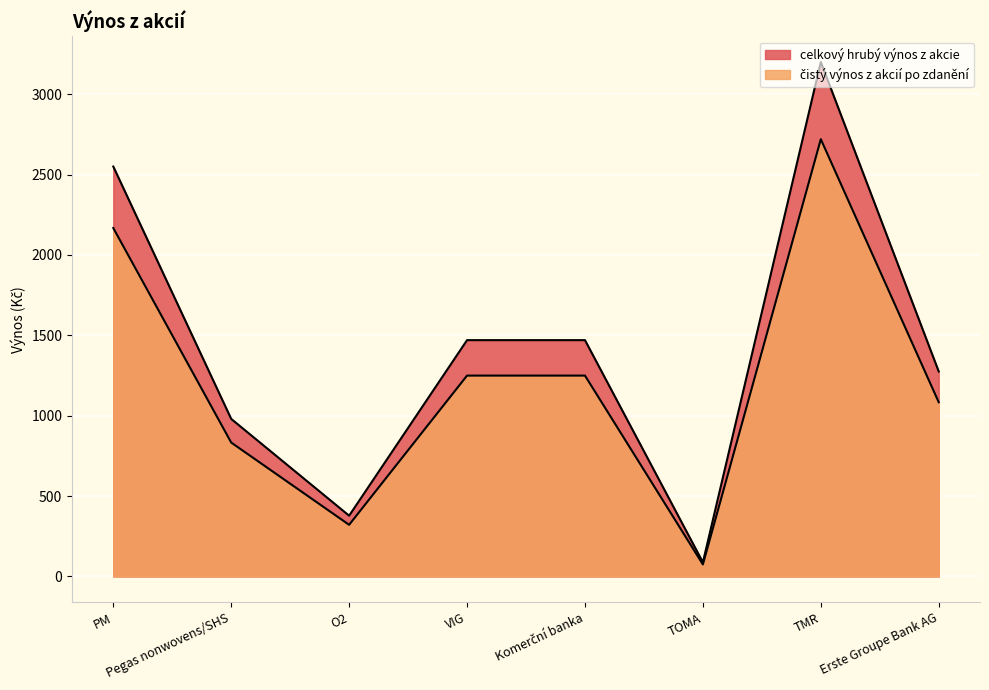

True or false: čistý výnos z akcií po zdanění and celkový hrubý výnos z akcie intersect in this chart.

False